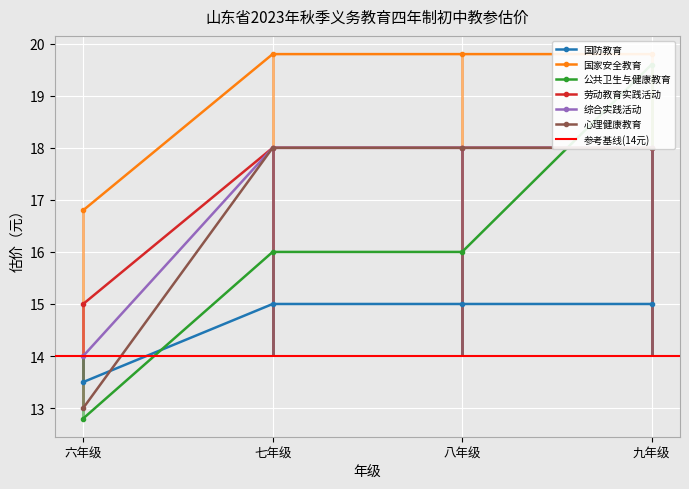

Does the chart display data point markers on the line(s)?

Yes